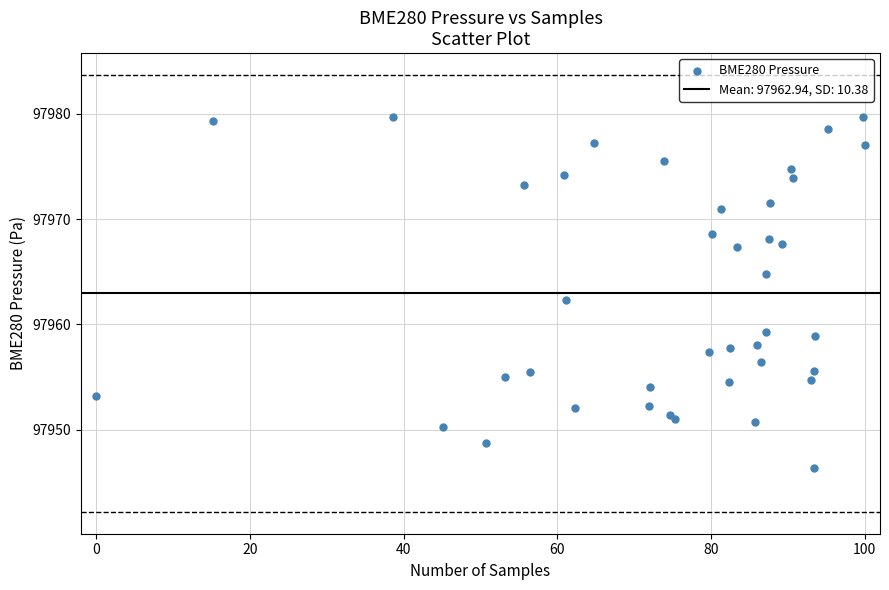

What Y value in the scatter plot is closest to 97963?

97962.3